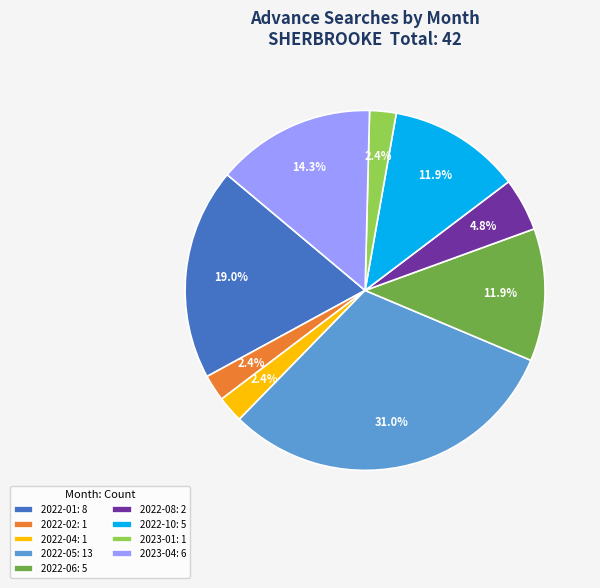

Does 2022-08: 2 account for over 50% of the chart?

No